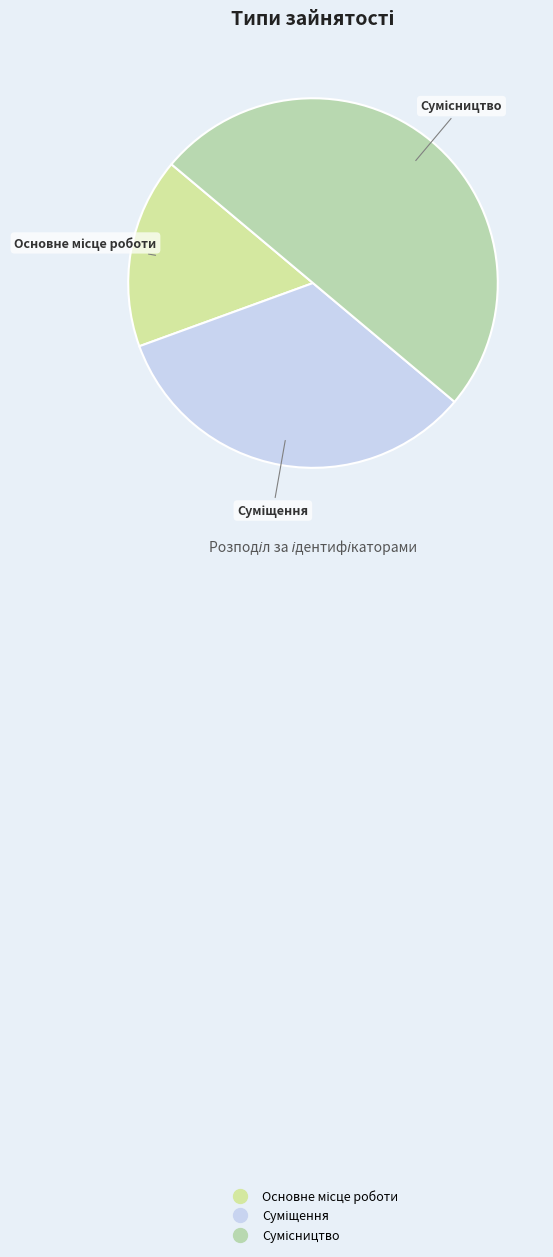

Does any single category account for the majority?

No